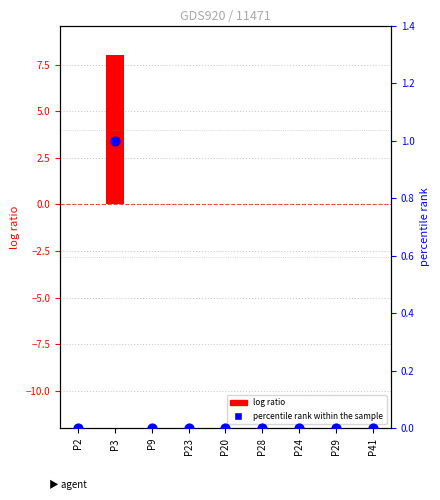

At which category is the sum across all series the highest?

P3